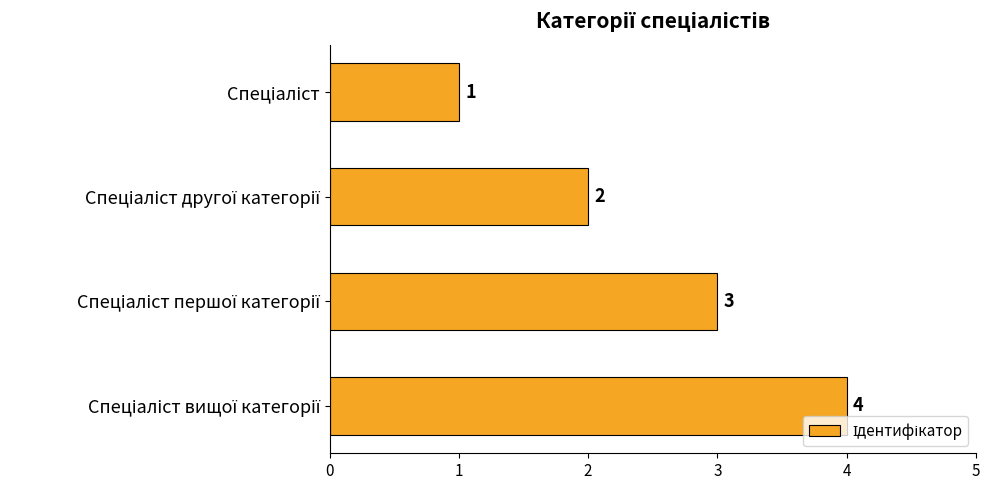

What is the value of the 3rd bar from the top?

3